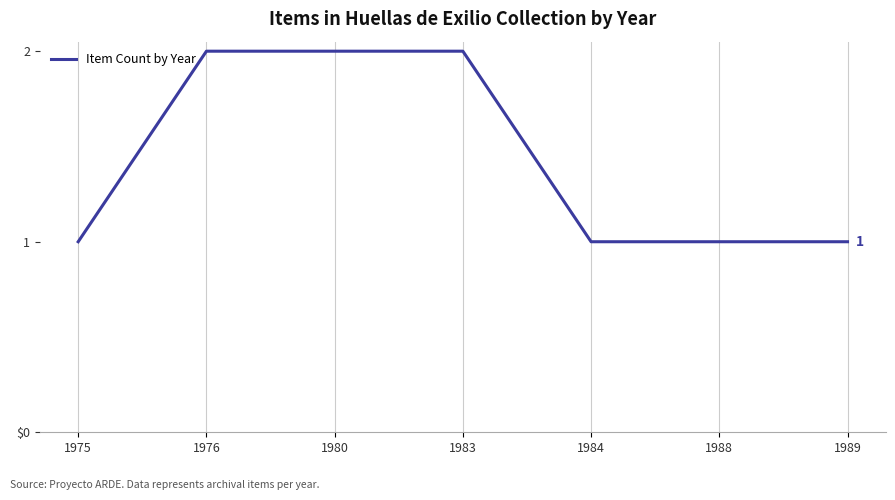

Reading left to right, transcribe all the data shown in this chart.

1975=1	1976=2	1980=2	1983=2	1984=1	1988=1	1989=1